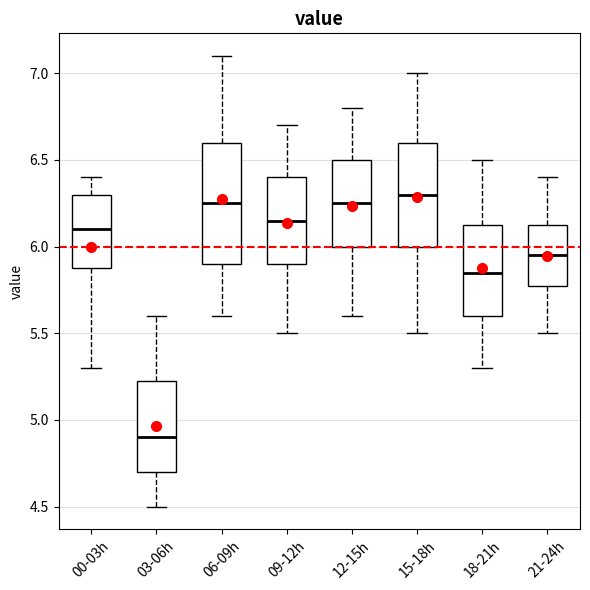

Where does the upper whisker of the box for 06-09h end on the y-axis? The values are not printed on the chart, so give them approximately, as read against the axis.

7.10